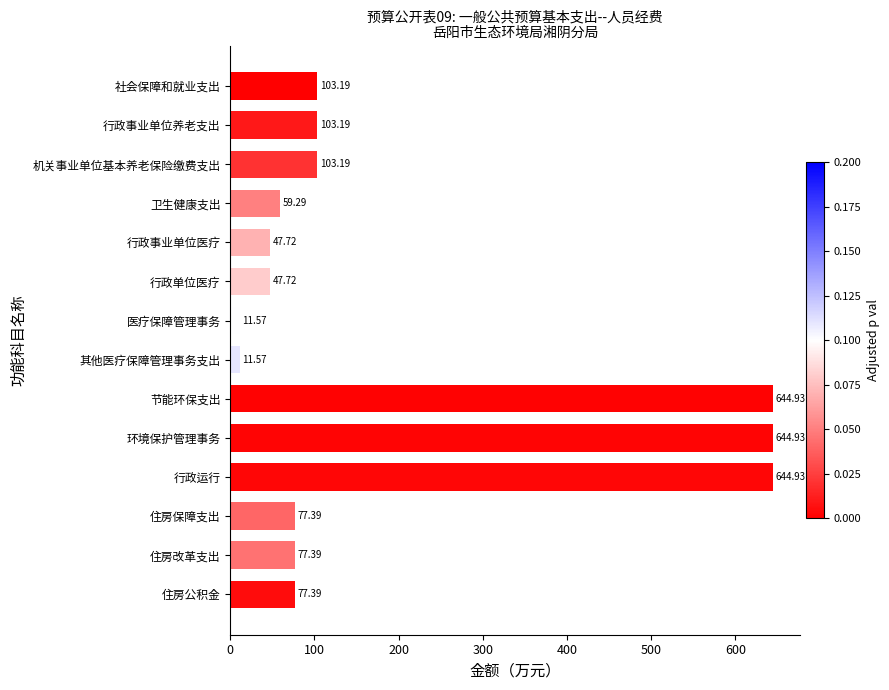

Count the number of data series in this chart.

1